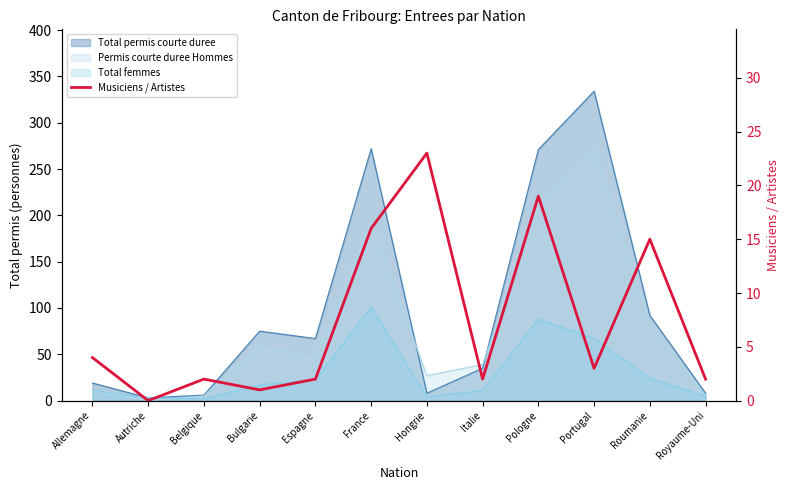

What is the sum of all values?

89